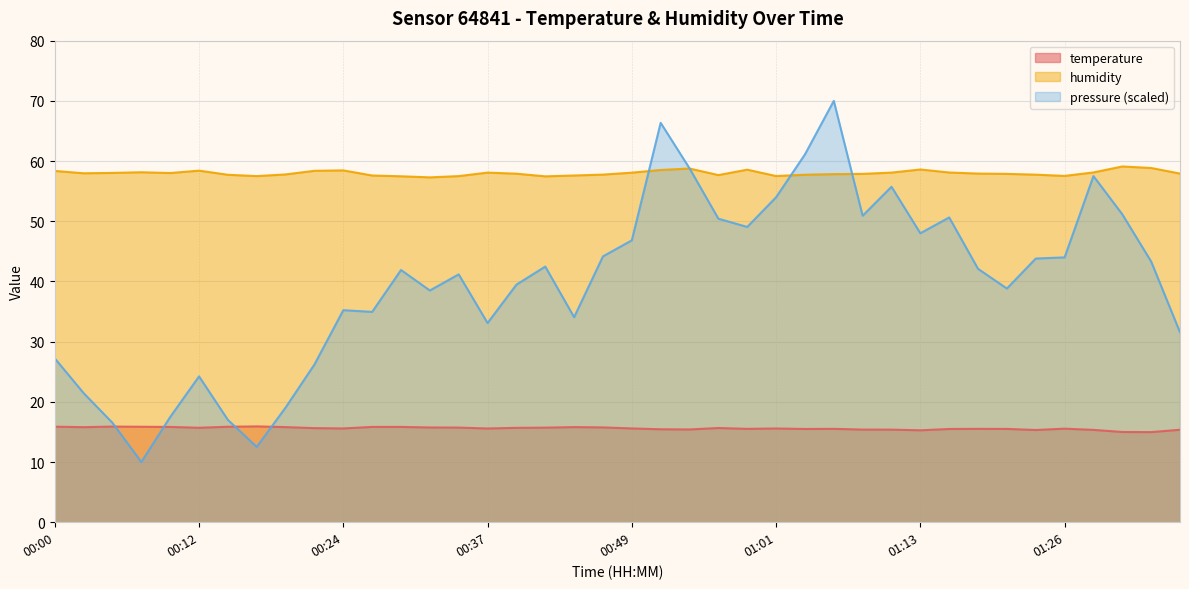

True or false: humidity and temperature cross at least once.

False